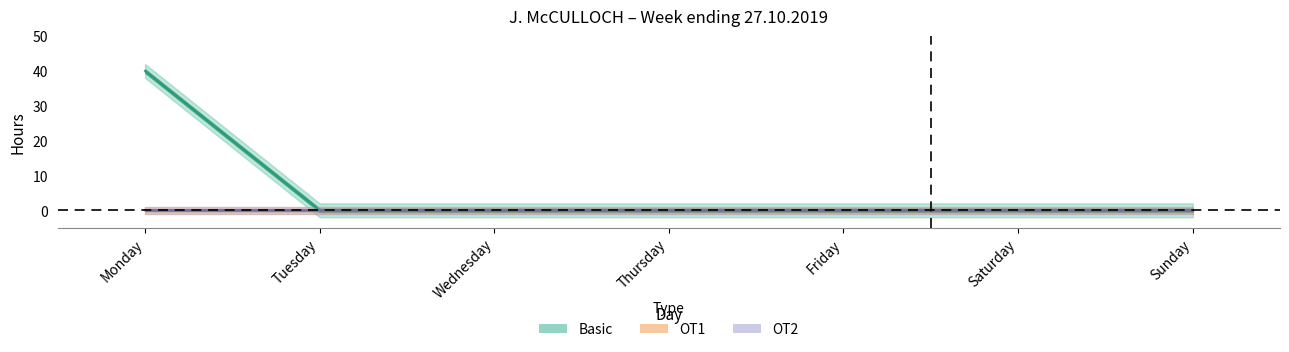

True or false: Basic and OT2 cross at least once.

False